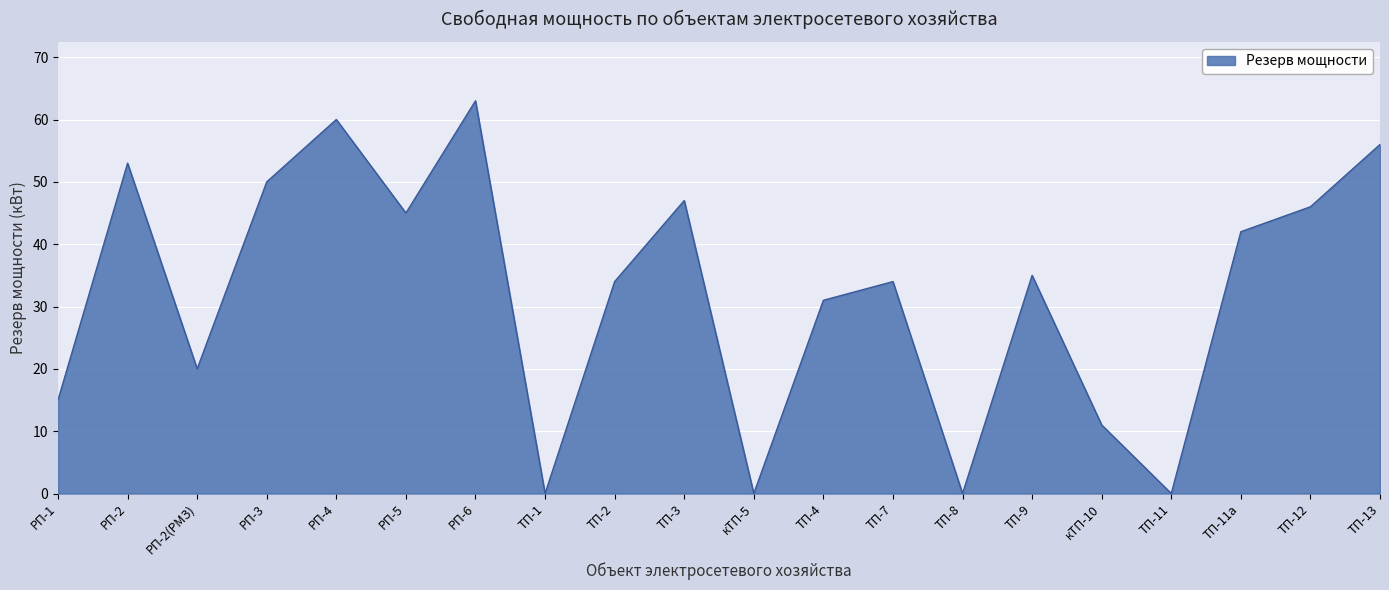

True or false: the data shows 35 at ТП-9.

True